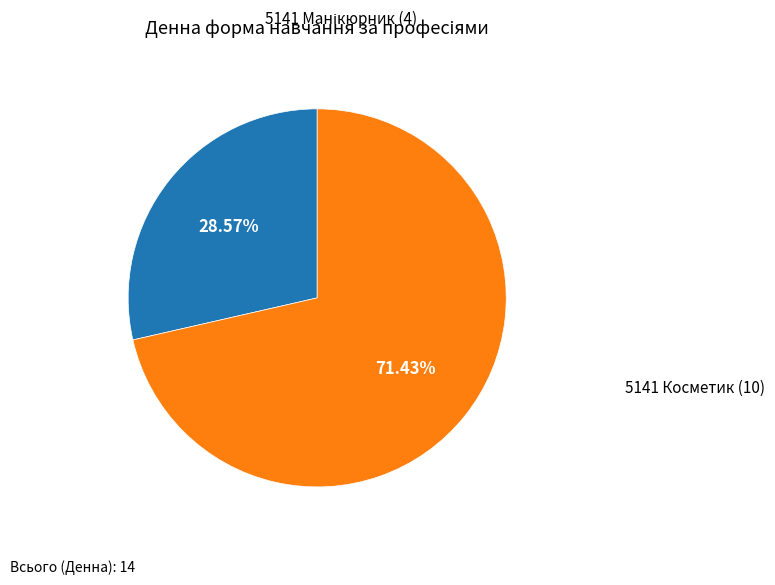

Is there a majority slice in this chart?

Yes